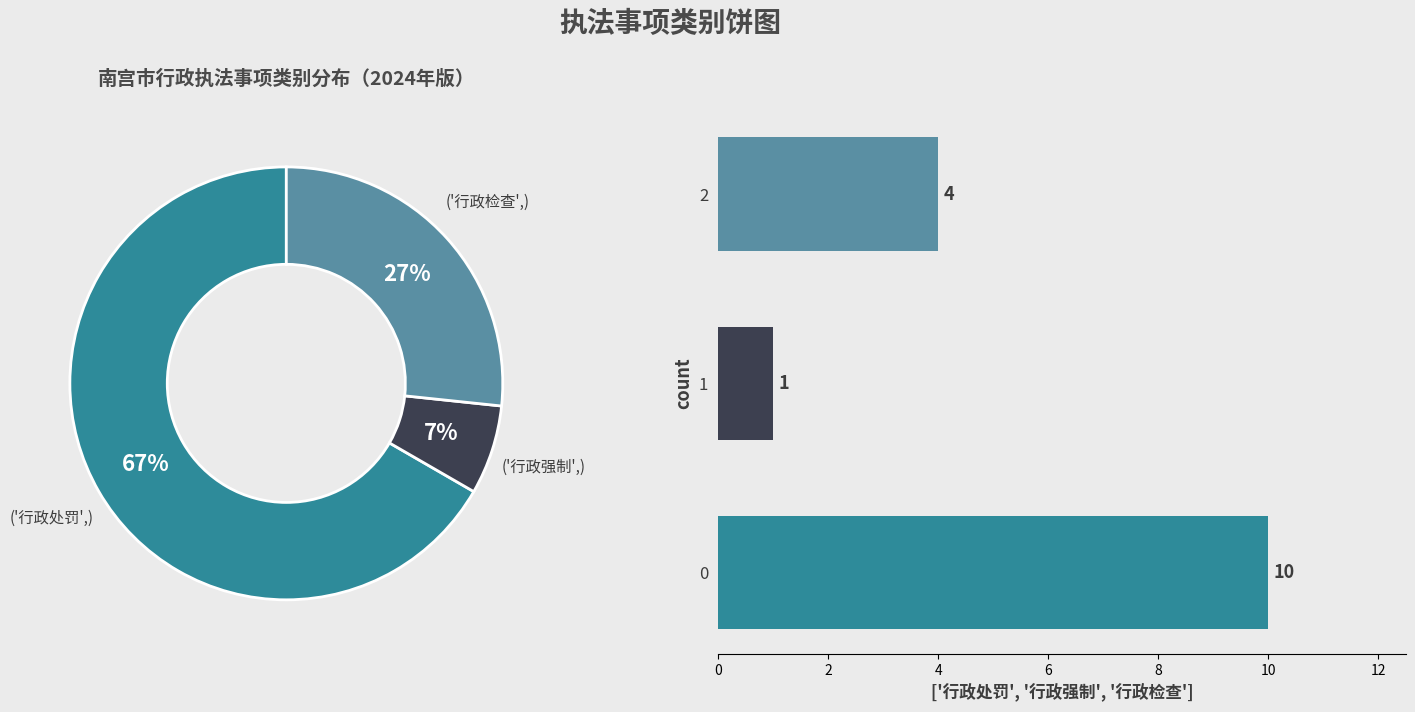

To the nearest percent, what is the difference between the largest and smallest slice percentages?

60%